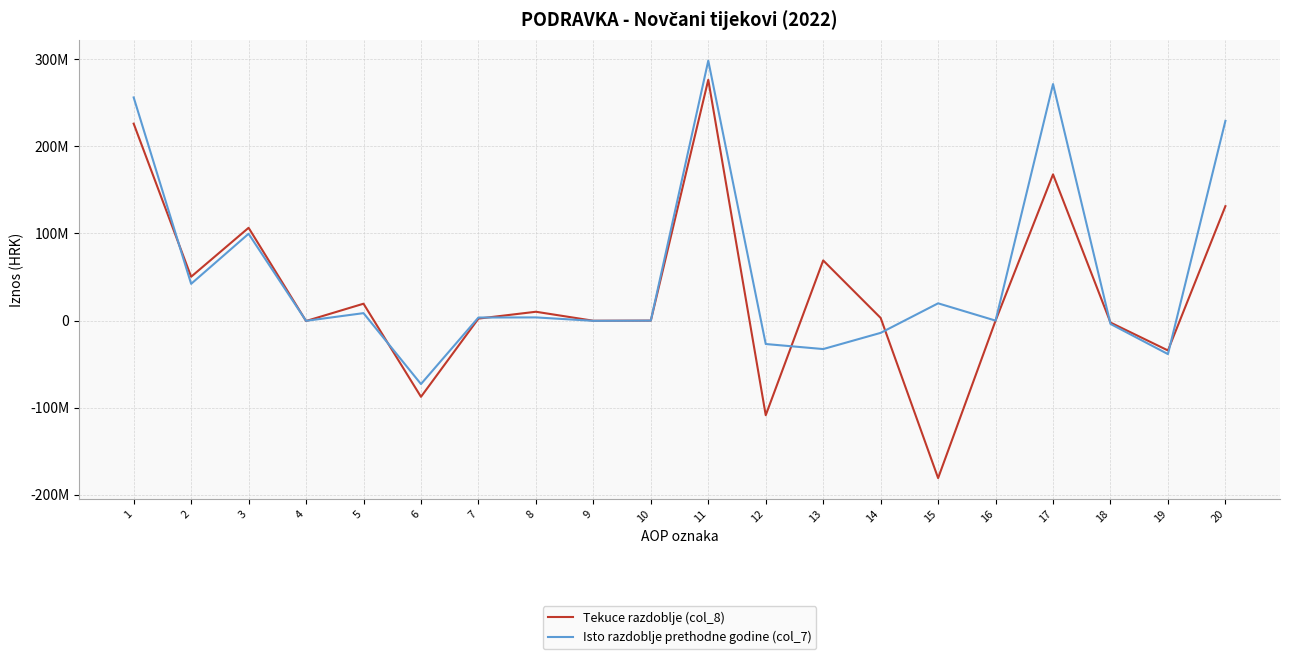

What is the difference between the maximum and minimum values in the Tekuce razdoblje (col_8) series?

457077045